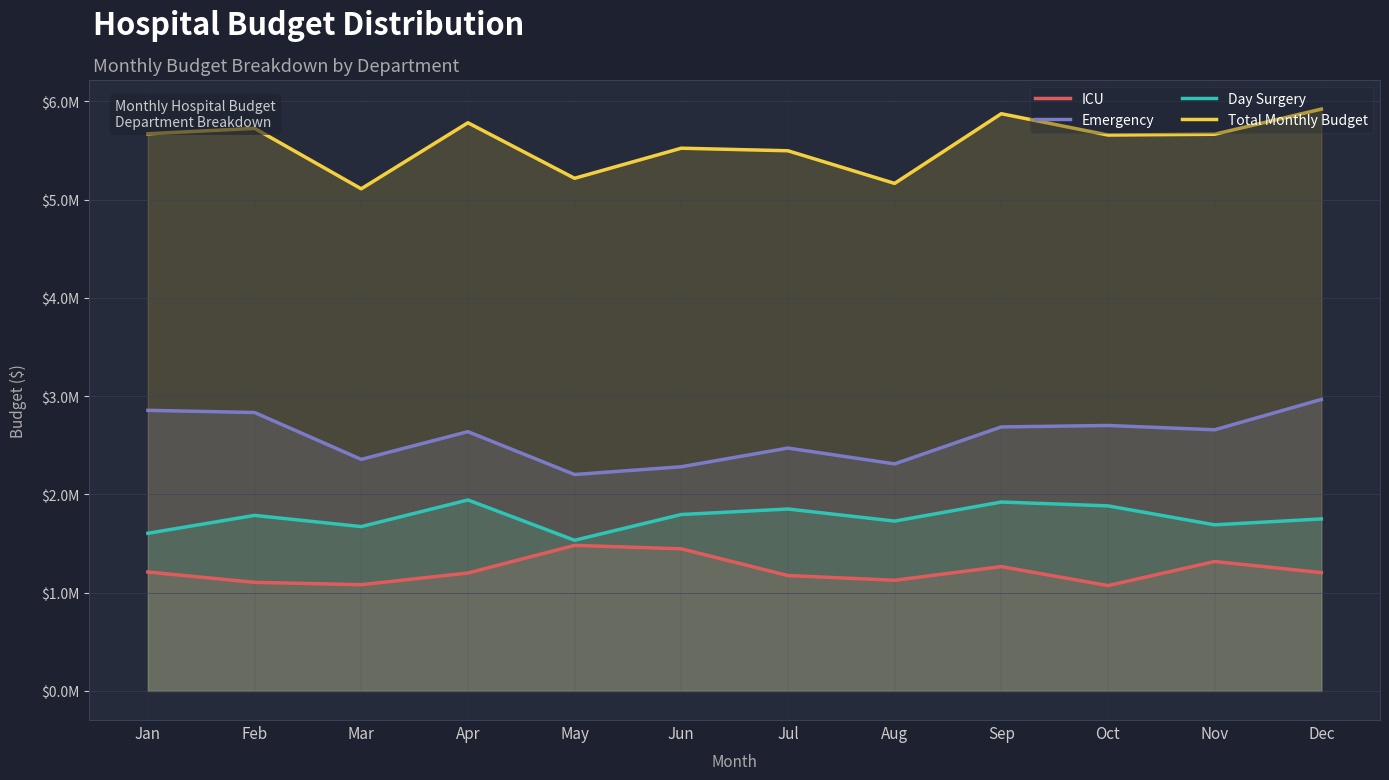

At which category is the sum across all series the highest?

Dec